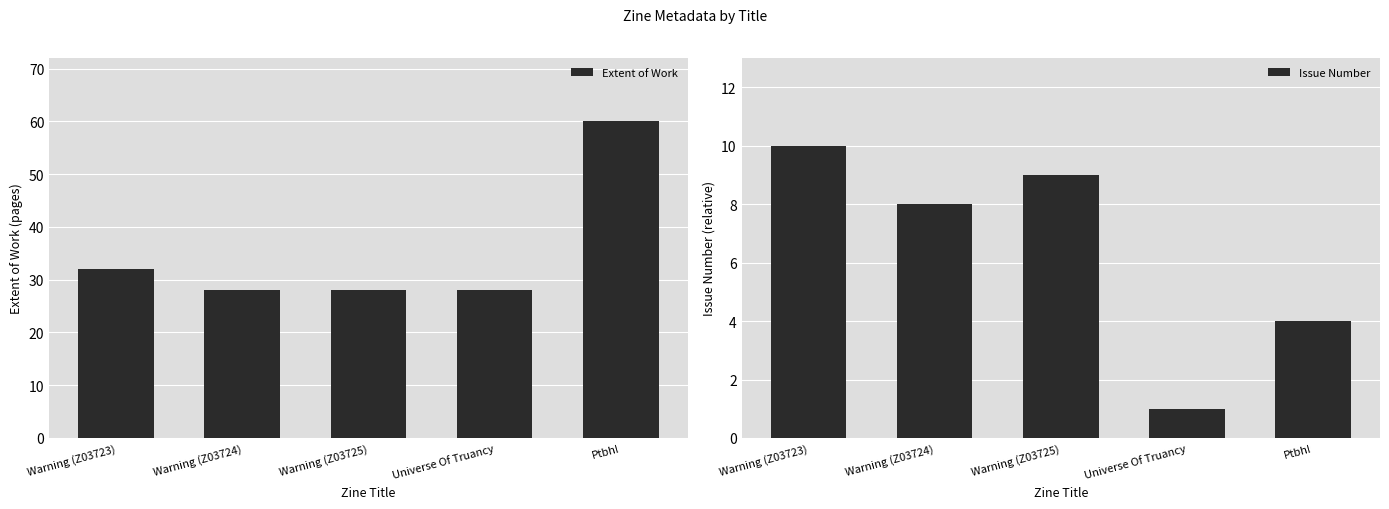

List the series in order of their overall mean, lowest first.

Issue Number, Extent of Work